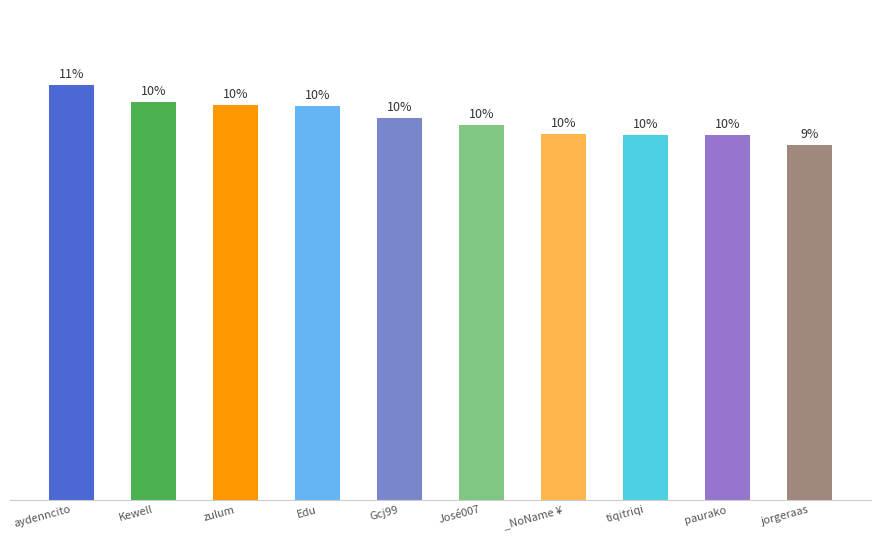

Does the chart contain any negative values?

No